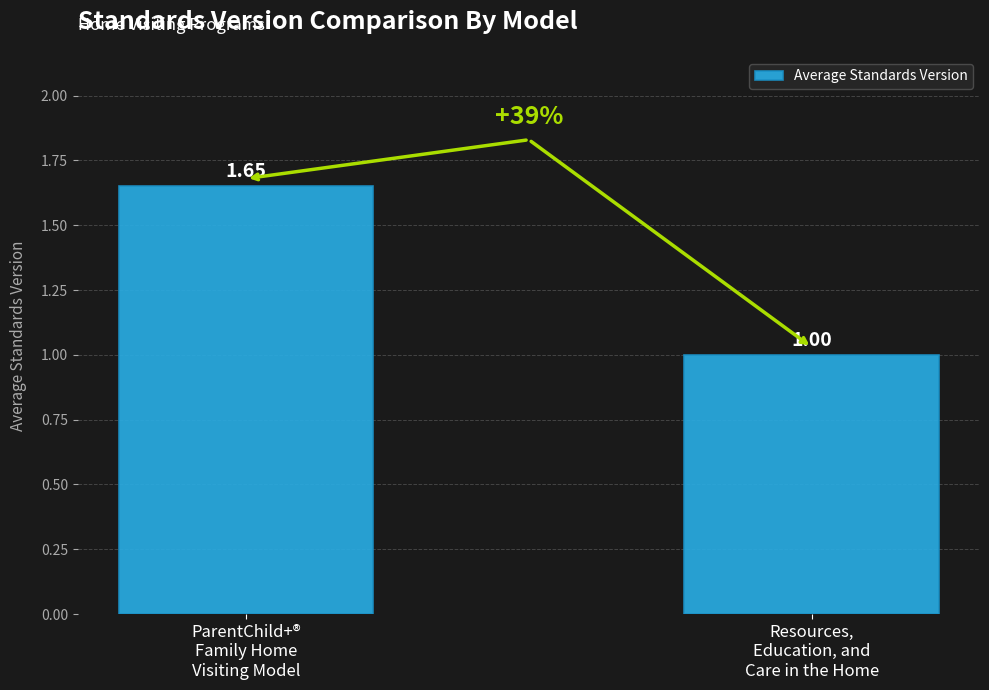

List the labels in order of value, smallest first.

Resources,
Education, and
Care in the Home, ParentChild+®
Family Home
Visiting Model